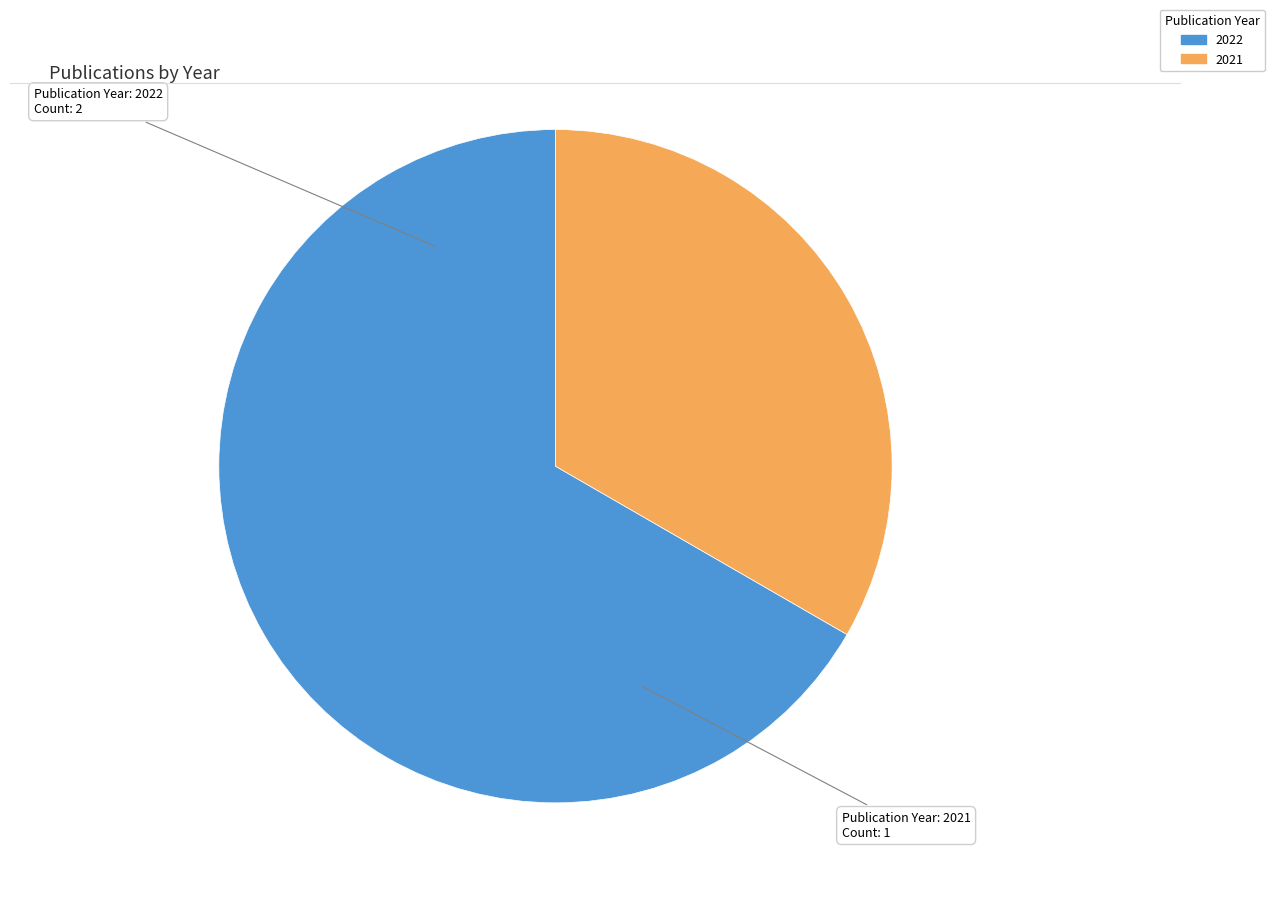

Is there a majority slice in this chart?

Yes